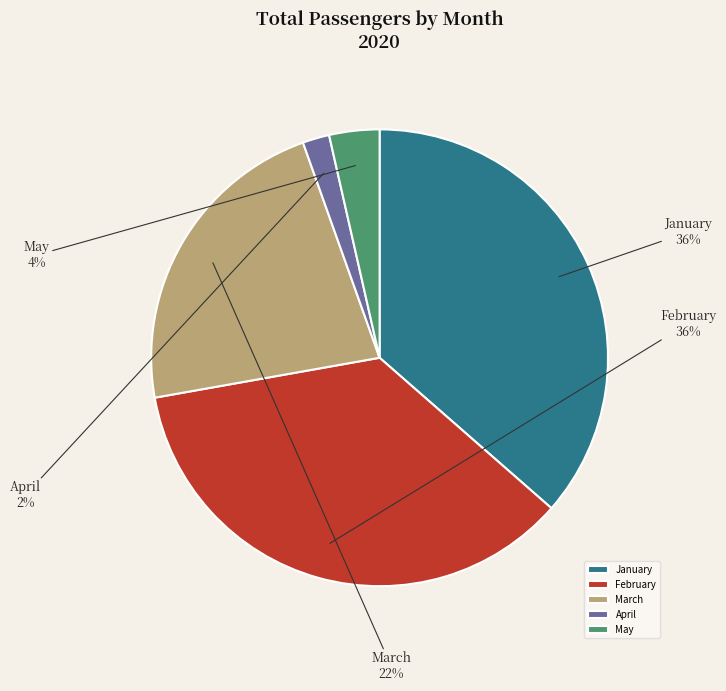

To the nearest percent, what is the average slice percentage?

20%